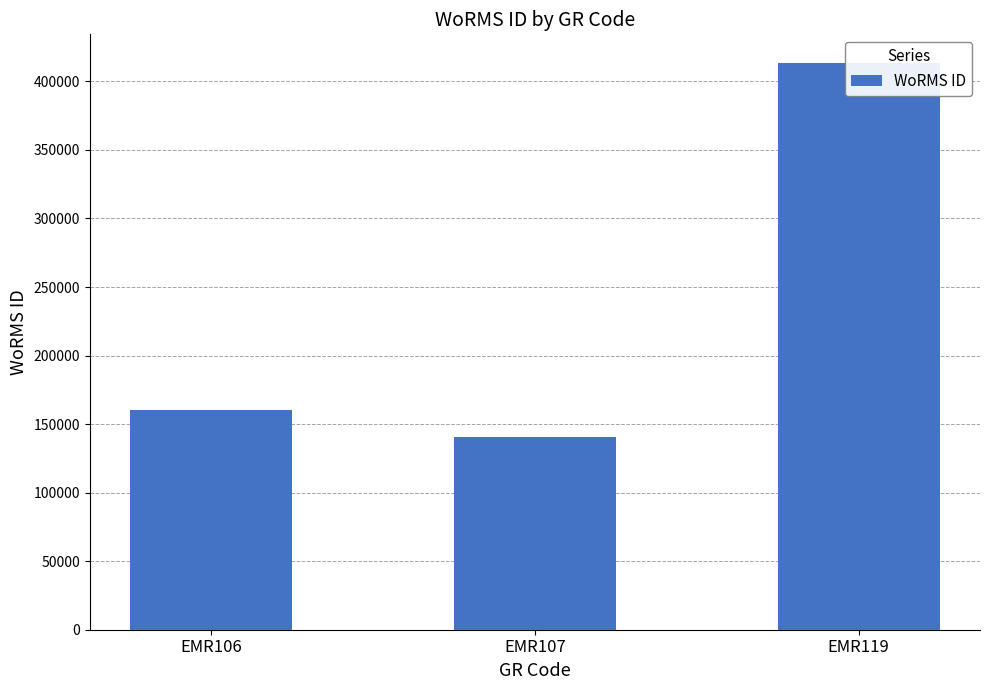

Which category has the highest value across all series?

EMR119